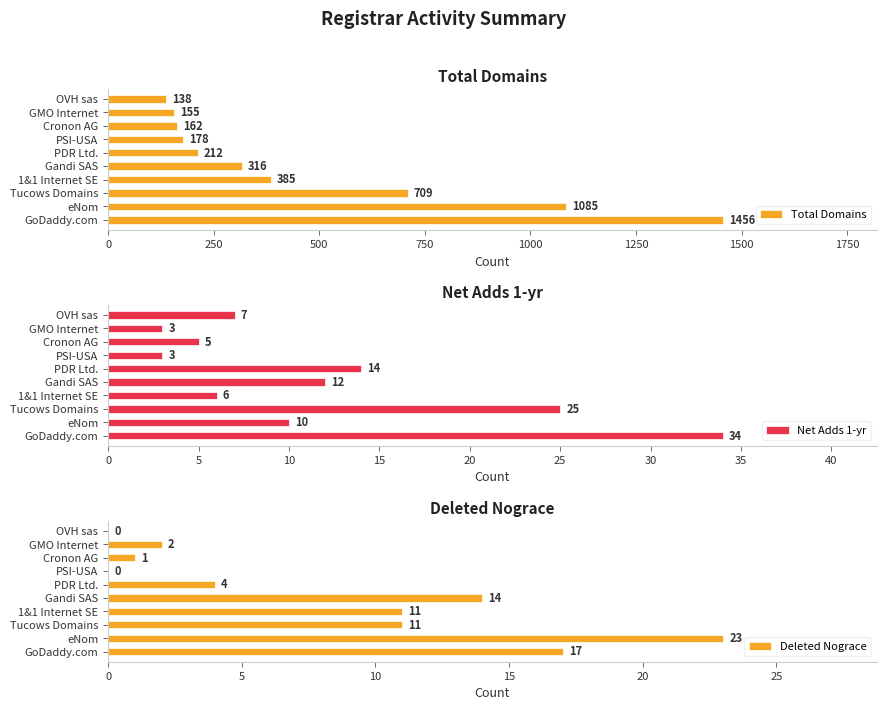

True or false: Deleted Nograce has a value of 17 at GoDaddy.com.

True